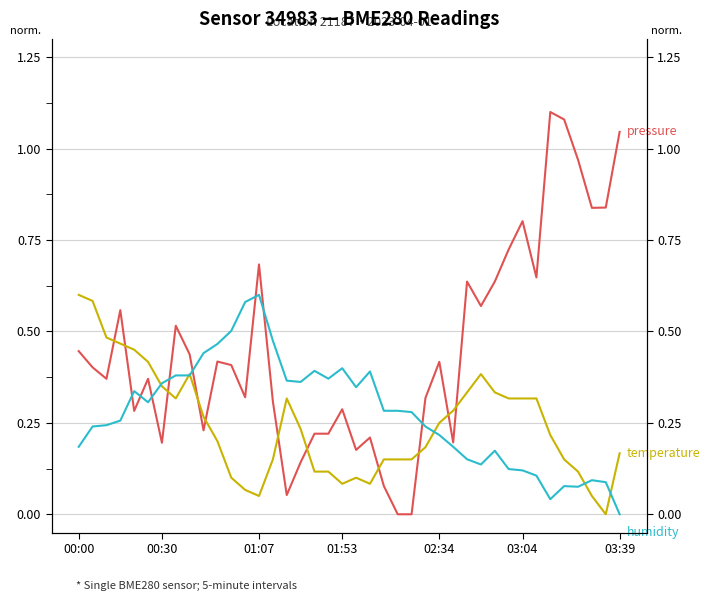

After their last crossing, which series has the higher values: humidity or pressure?

pressure